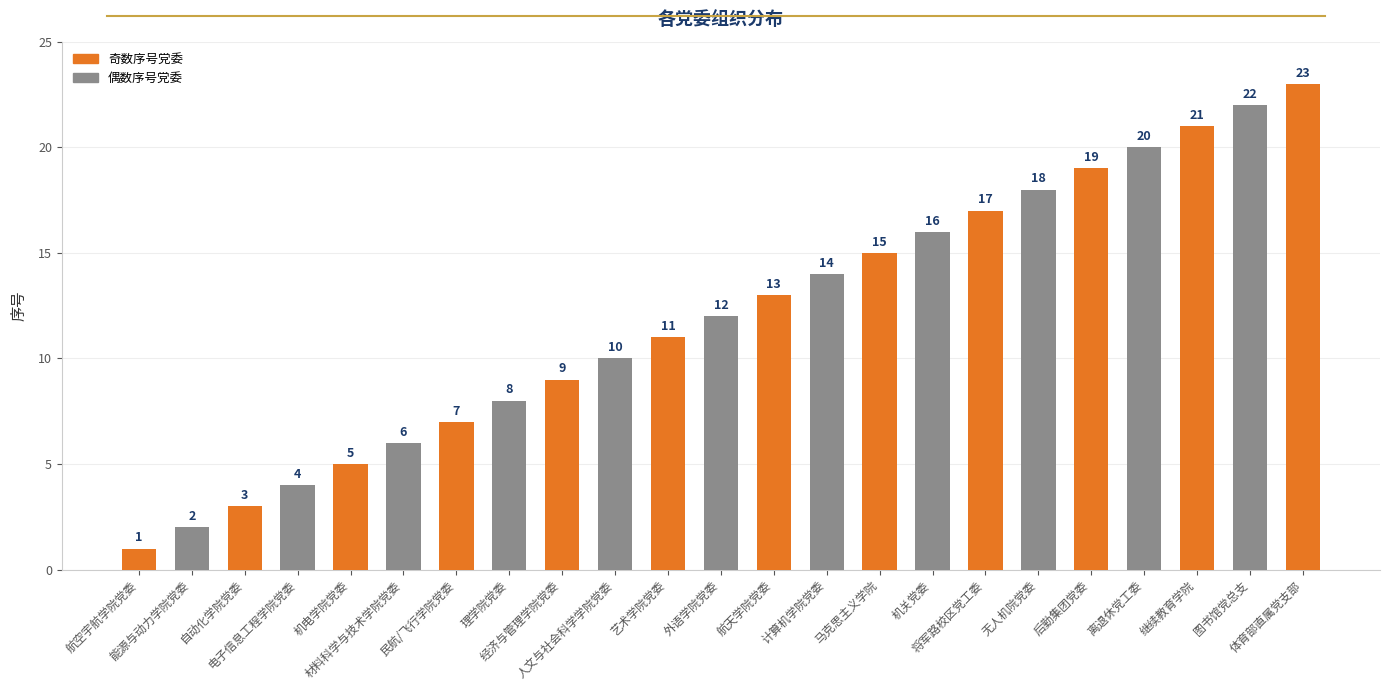

What position from the right is 图书馆党总支?

2